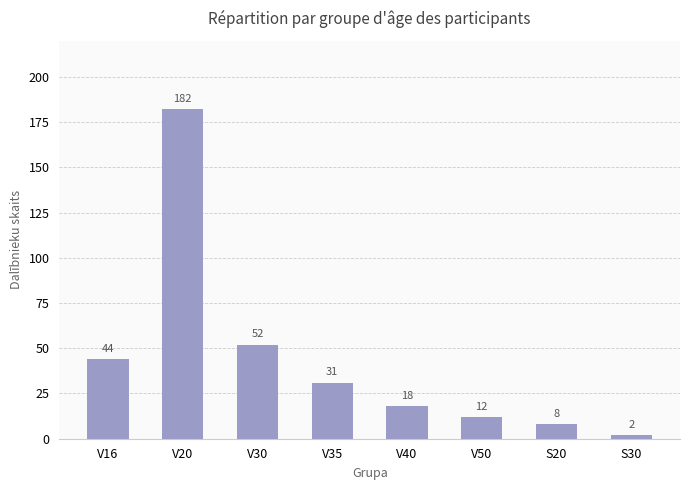

Does the chart contain stacked bars?

No